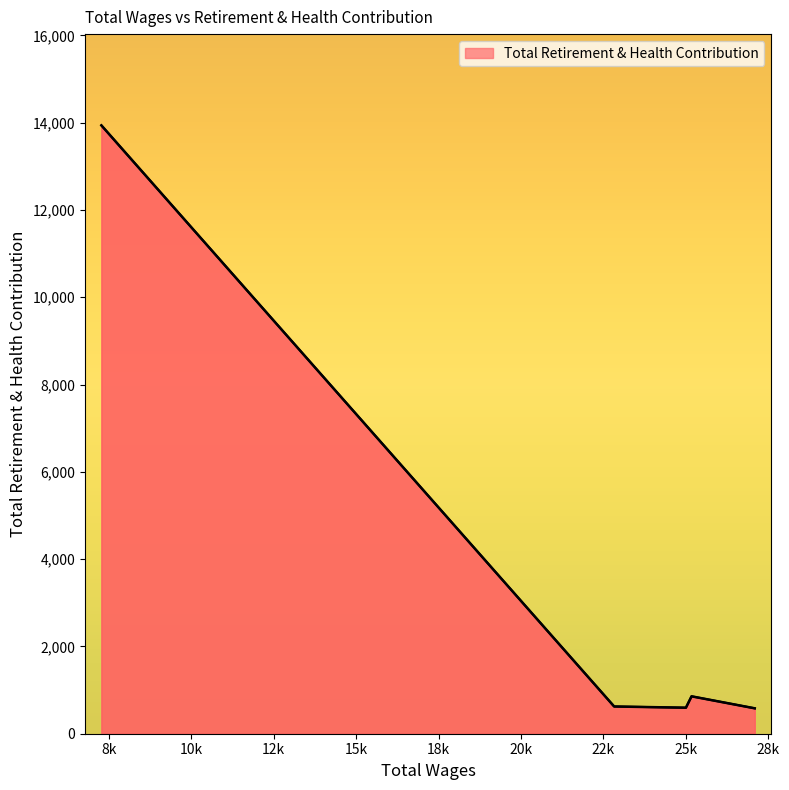

What is the greatest value displayed?

13938